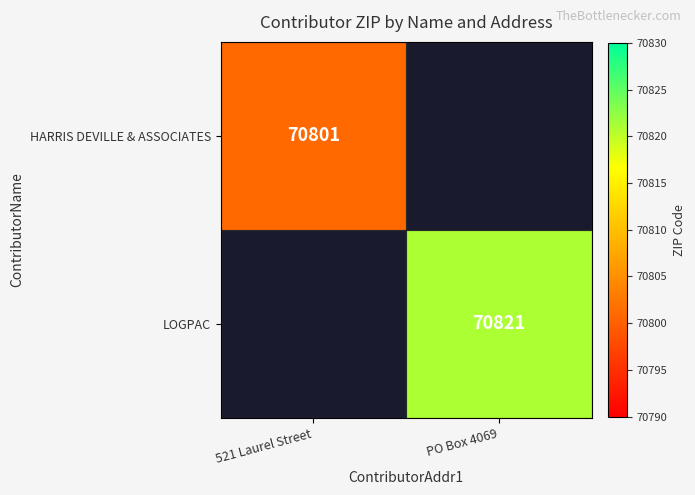

The HARRIS DEVILLE & ASSOCIATES series shows 33512 at 521 Laurel Street. True or false?

False